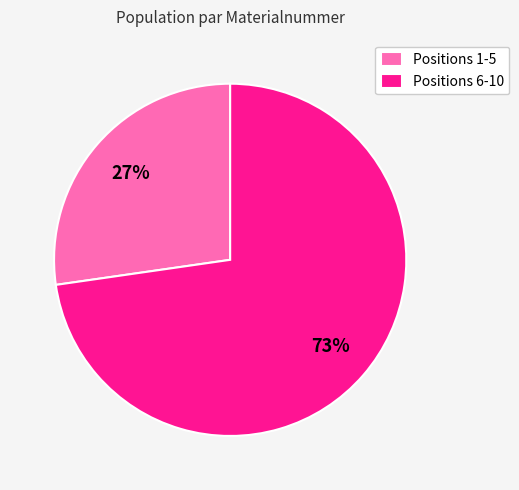

To the nearest percent, what is the average slice percentage?

50%